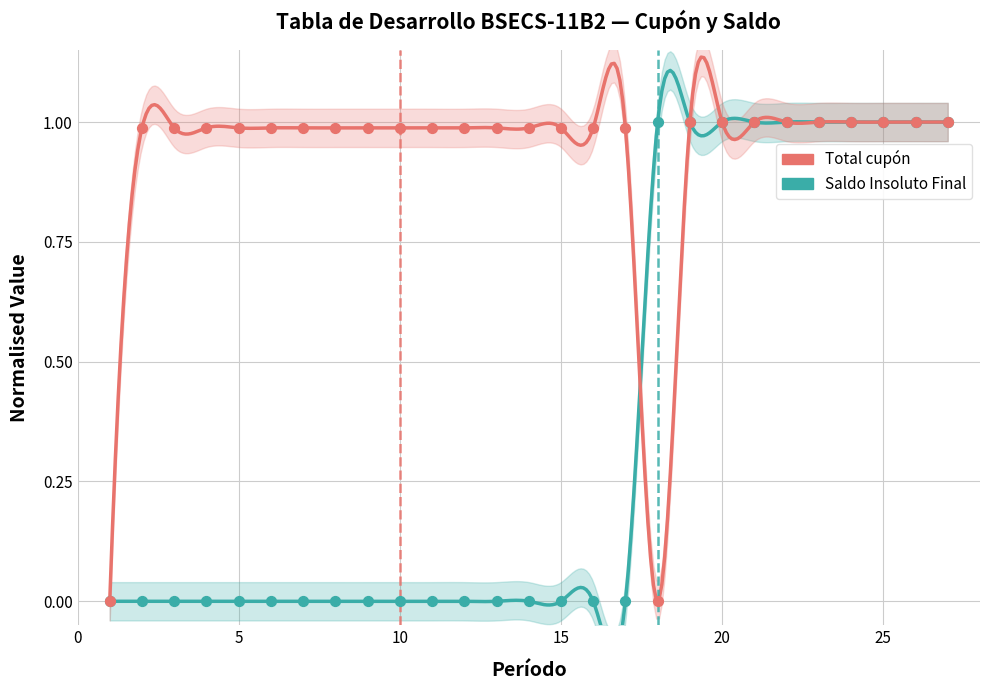

Which series contains the lowest Y value?

Total cupón